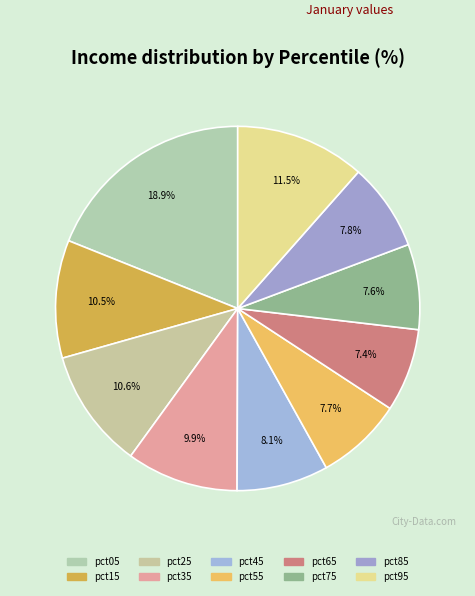

Rank the categories by value from lowest to highest.

pct65, pct75, pct55, pct85, pct45, pct35, pct15, pct25, pct95, pct05